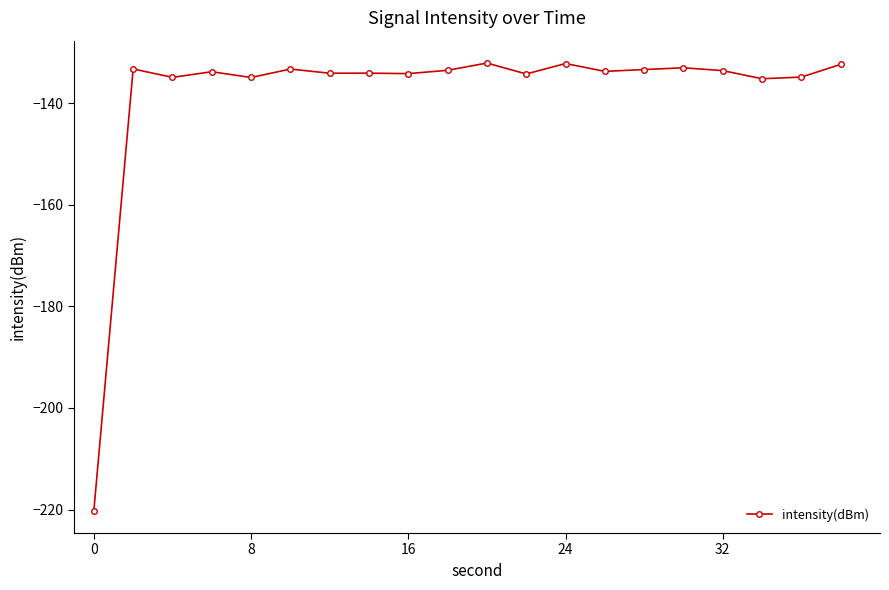

What is the sum of all values?

-2761.7